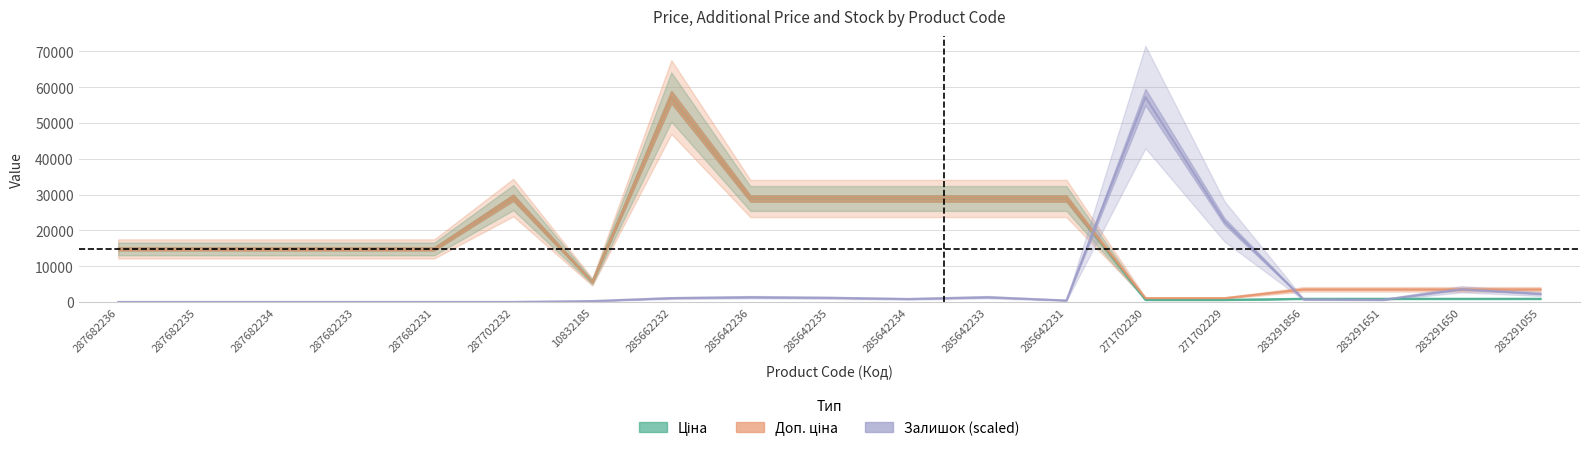

Reading left to right, extract all data points from this chart.

Ціна: 287682236=14817.6	287682235=14817.6	287682234=14817.6	287682233=14817.6	287682231=14817.6	287702232=29152.3	10832185=5560.3	285662232=57258.0	285642236=28901.7	285642235=28901.7	285642234=28901.7	285642233=28901.7	285642231=28901.7	271702230=578.1	271702229=578.1	283291856=878.0	283291651=878.0	283291650=878.0	283291055=878.0
Доп. ціна: 287682236=14817.6	287682235=14817.6	287682234=14817.6	287682233=14817.6	287682231=14817.6	287702232=29152.3	10832185=5560.3	285662232=57258.0	285642236=28901.7	285642235=28901.7	285642234=28901.7	285642233=28901.7	285642231=28901.7	271702230=1060.0	271702229=1060.0	283291856=3511.9	283291651=3511.9	283291650=3511.9	283291055=3511.9
Залишок: 287682236=0.0	287682235=0.0	287682234=0.0	287682233=0.0	287682231=0.0	287702232=0.0	10832185=247.5	285662232=1072.6	285642236=1320.1	285642235=1155.1	285642234=825.0	285642233=1320.1	285642231=412.5	271702230=57258.0	271702229=22523.7	283291856=742.5	283291651=577.5	283291650=3547.7	283291055=2227.6